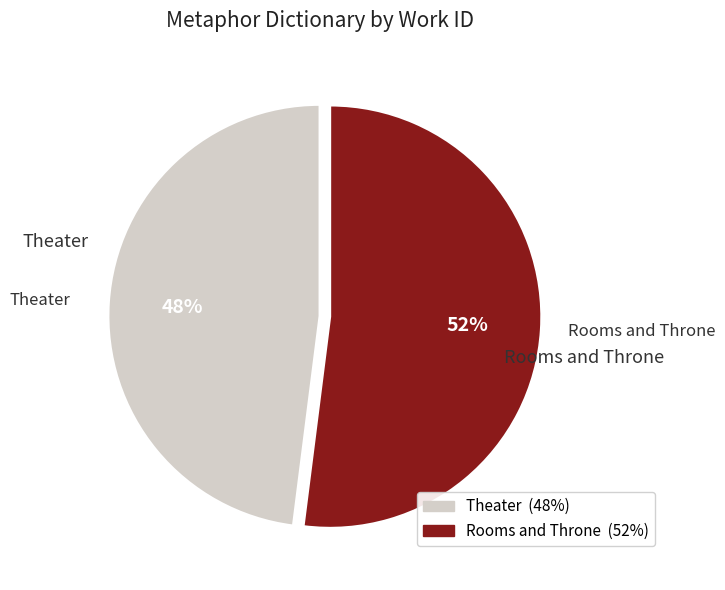

Combined, do Rooms and Throne and Theater account for over 50%?

Yes